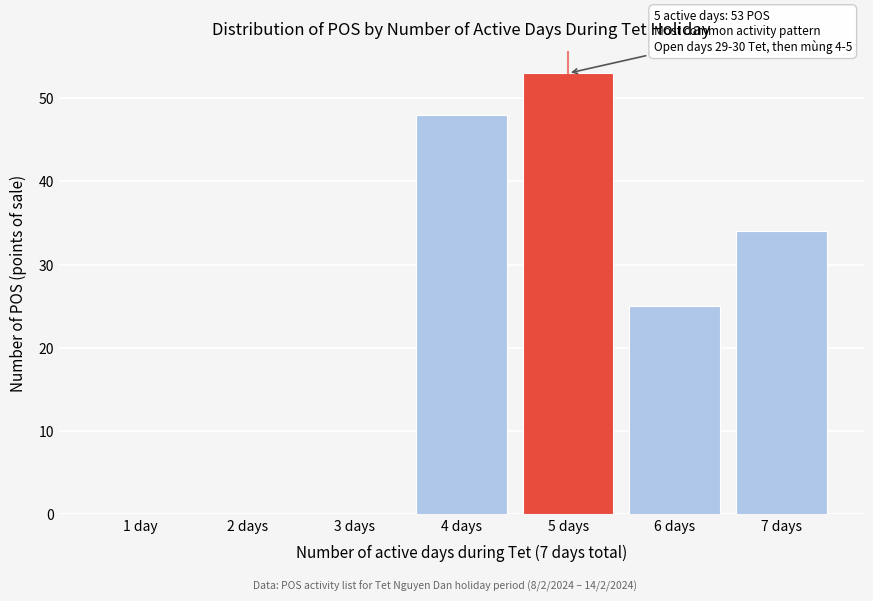

Reading left to right, transcribe all the data shown in this chart.

1 day=0	2 days=0	3 days=0	4 days=48	5 days=53	6 days=25	7 days=34